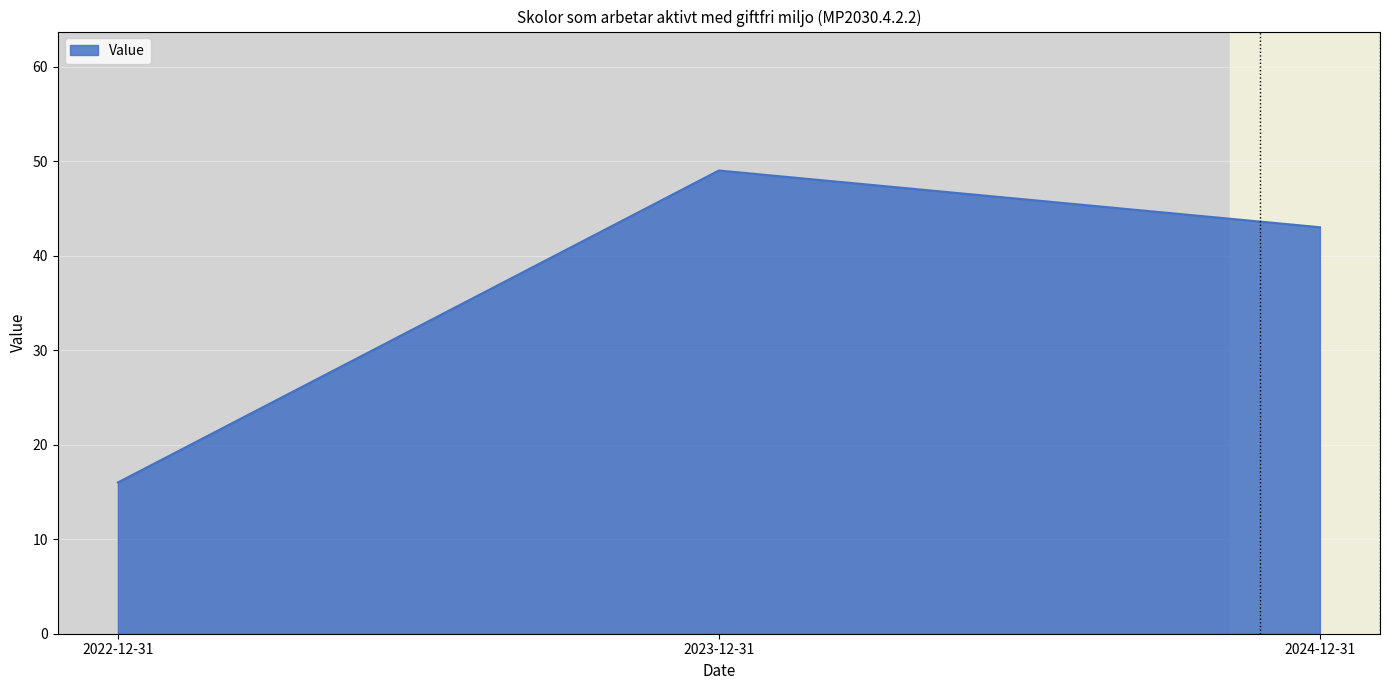

What position from the right is 2023-12-31?

2